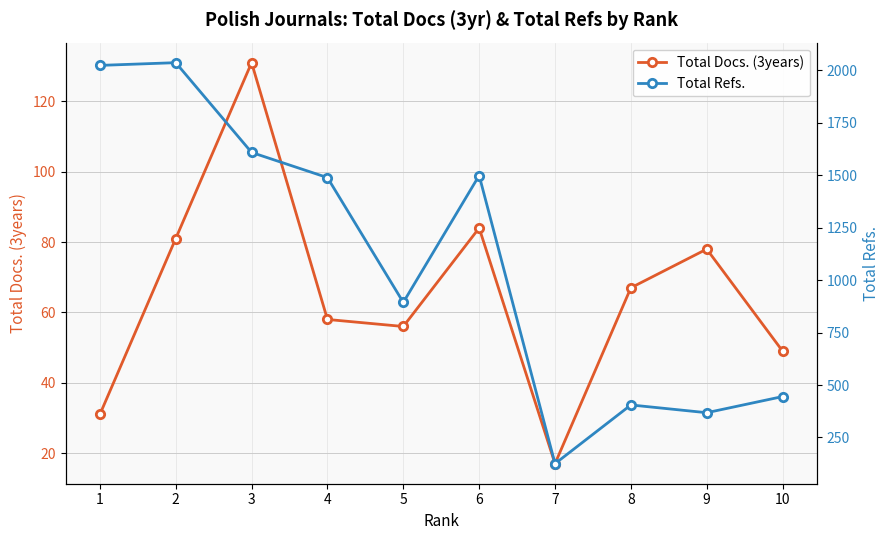

How many values in the Total Refs. series are below 1489?

5